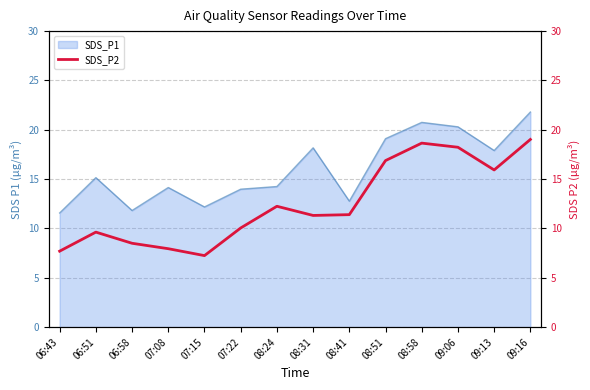

True or false: SDS_P1 has a value of 21.8 at 09:16.

True